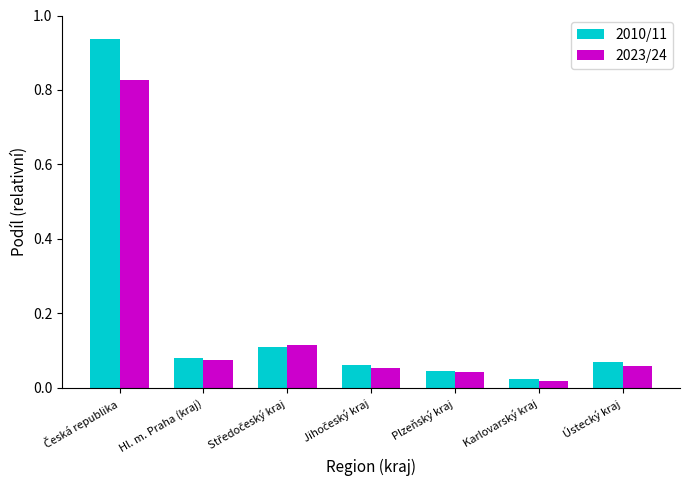

What are all the series names shown in the legend?

2010/11, 2023/24